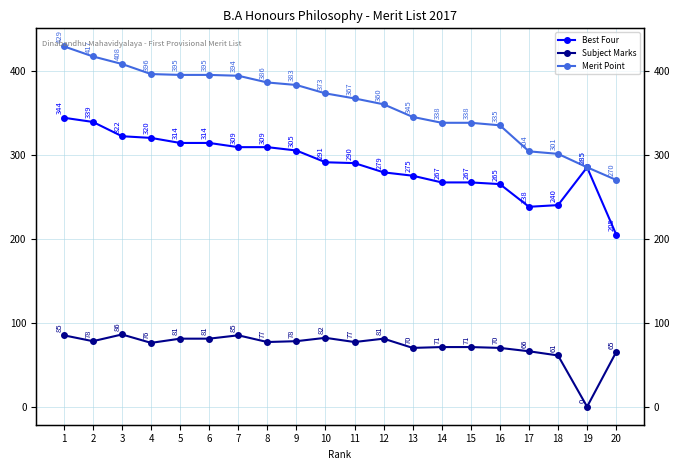

What is the average value of the Subject Marks series?

72